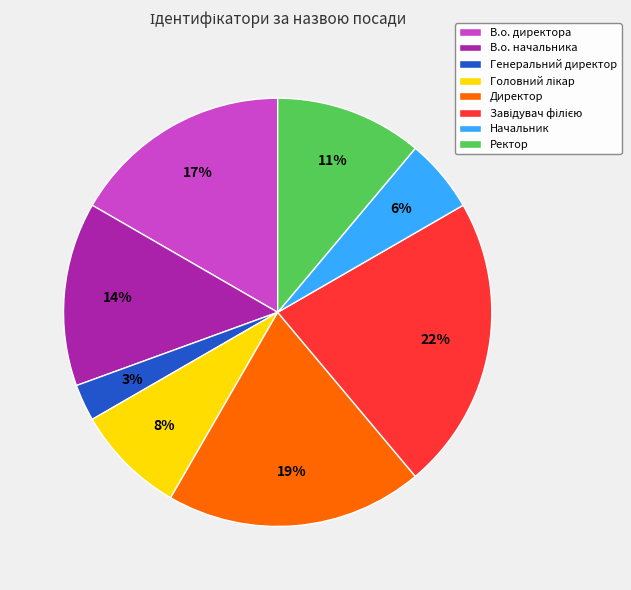

To the nearest percent, what is the average slice percentage?

12%